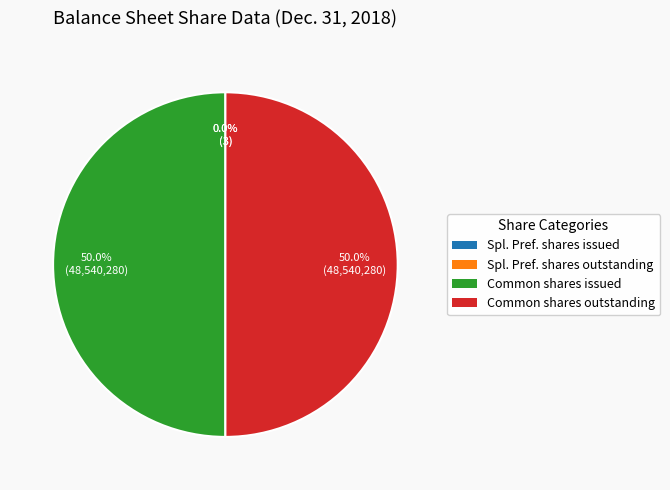

Is Common stock, shares outstanding the majority of the pie?

No